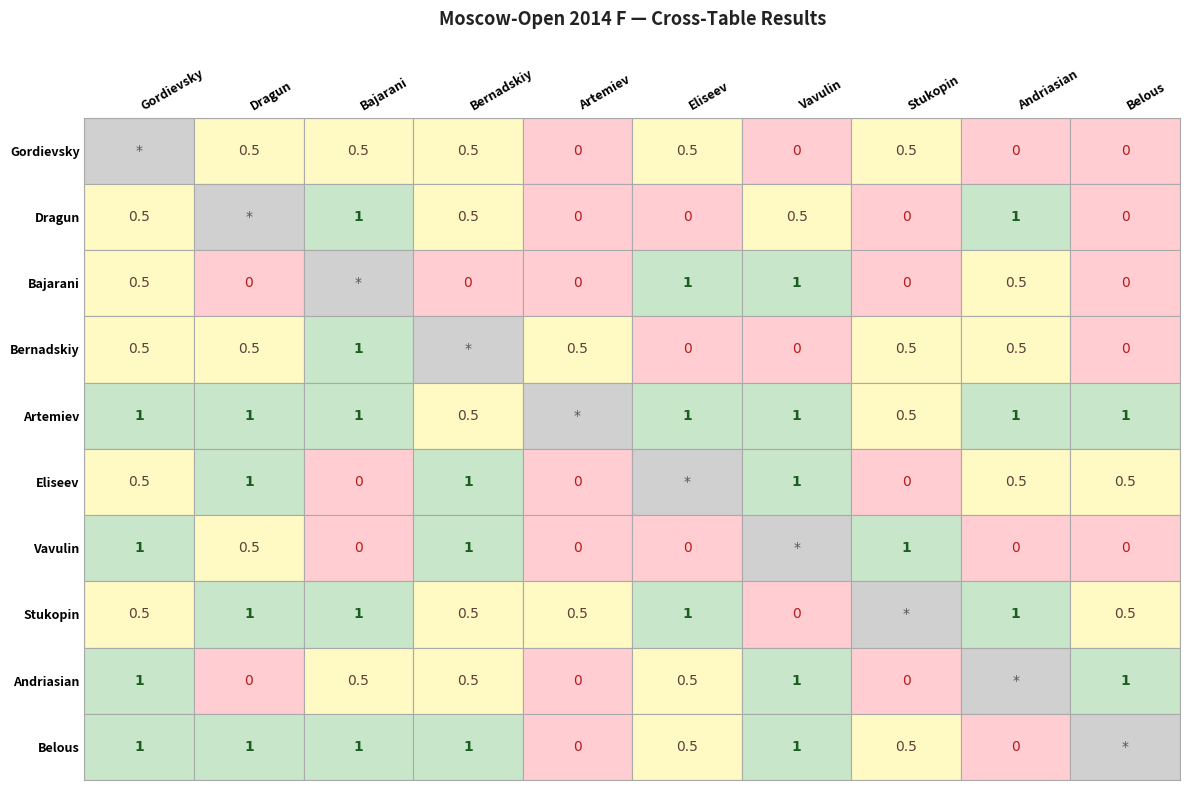

Rank the series by their maximum value, from highest to lowest.

Dragun, Bajarani, Bernadskiy, Artemiev, Eliseev, Vavulin, Stukopin, Andriasian, Belous, Gordievsky